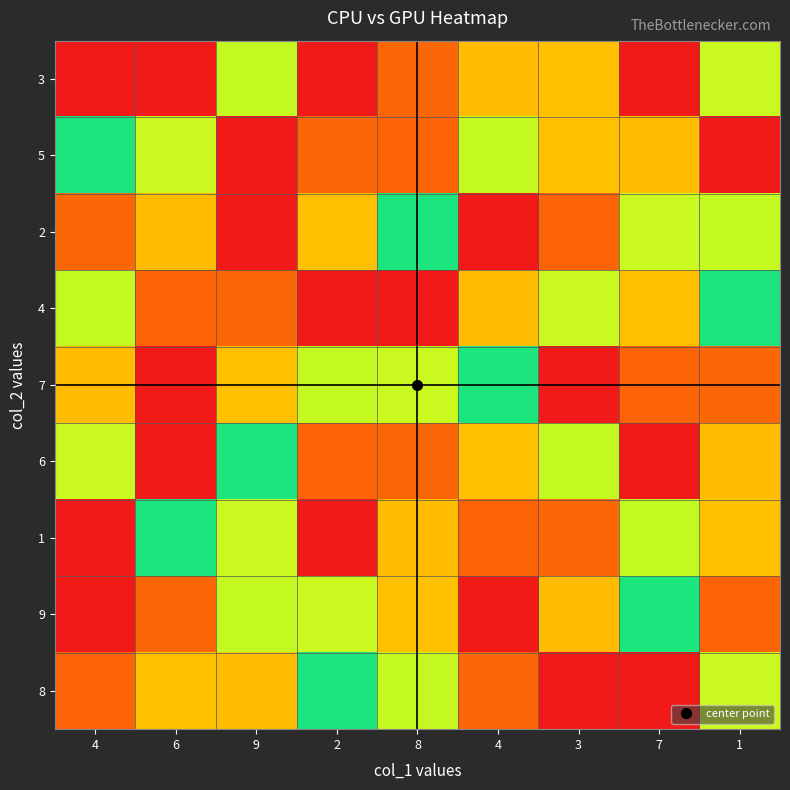

How many distinct data groups are displayed?

9